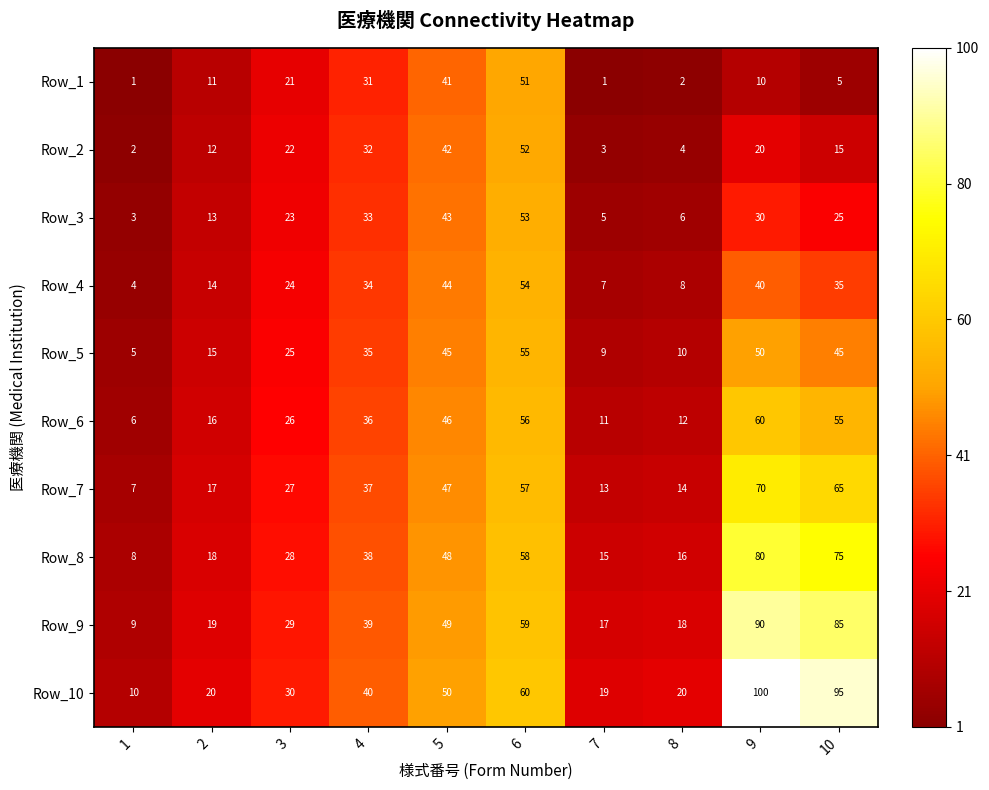

Which series has the largest total across all categories?

Row_10